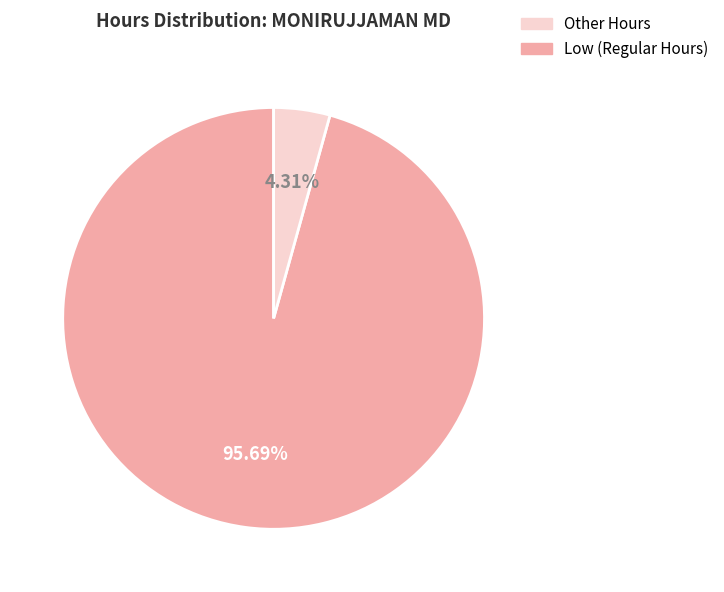

How many segments does this pie chart have?

2